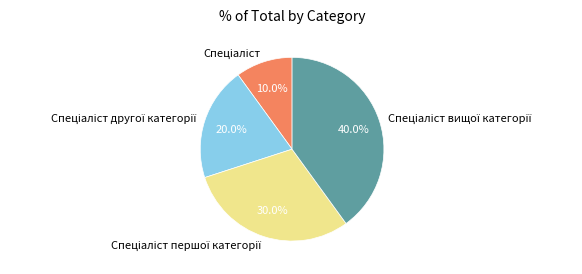

Is there any slice that represents more than half of the pie?

No